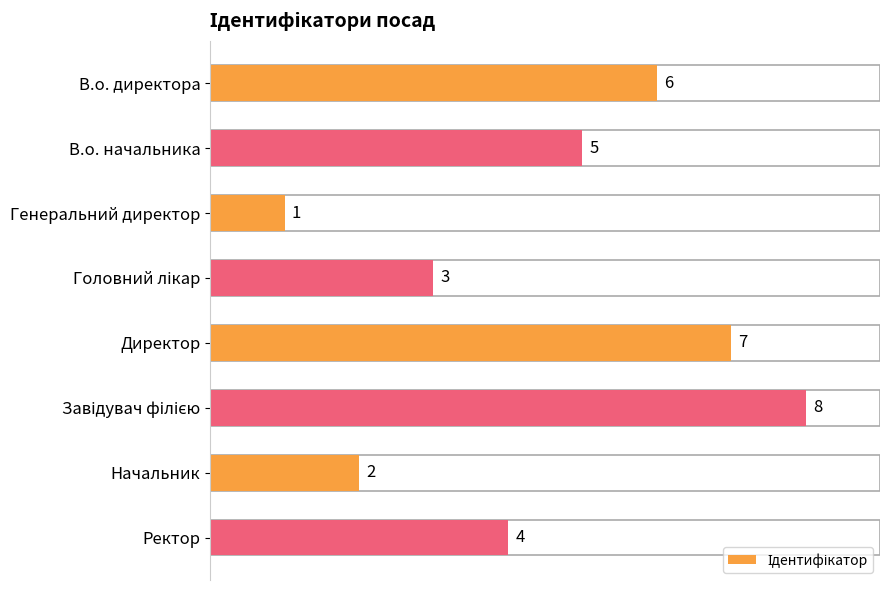

What position from the bottom is Ректор?

1